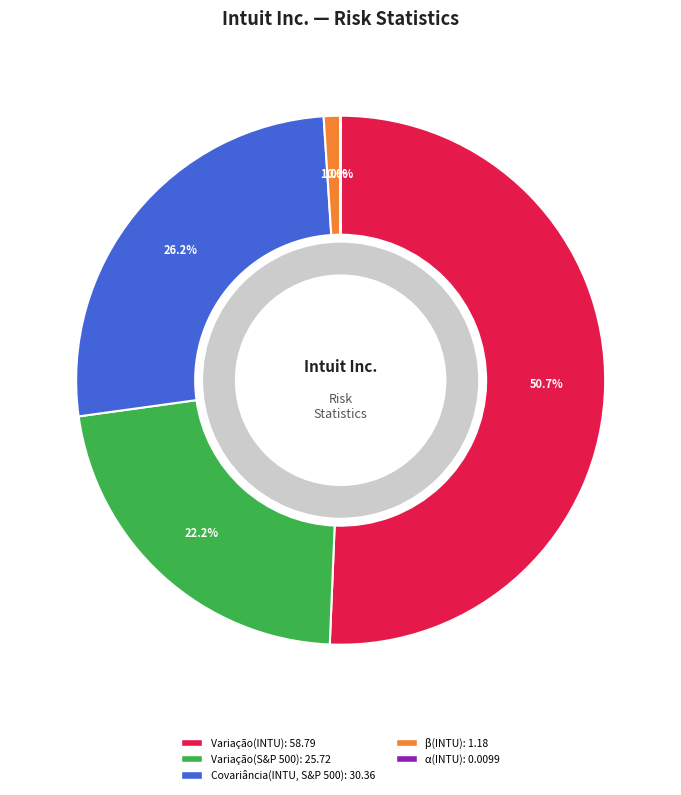

True or false: Variação(S&P 500) accounts for 22% of the total.

True